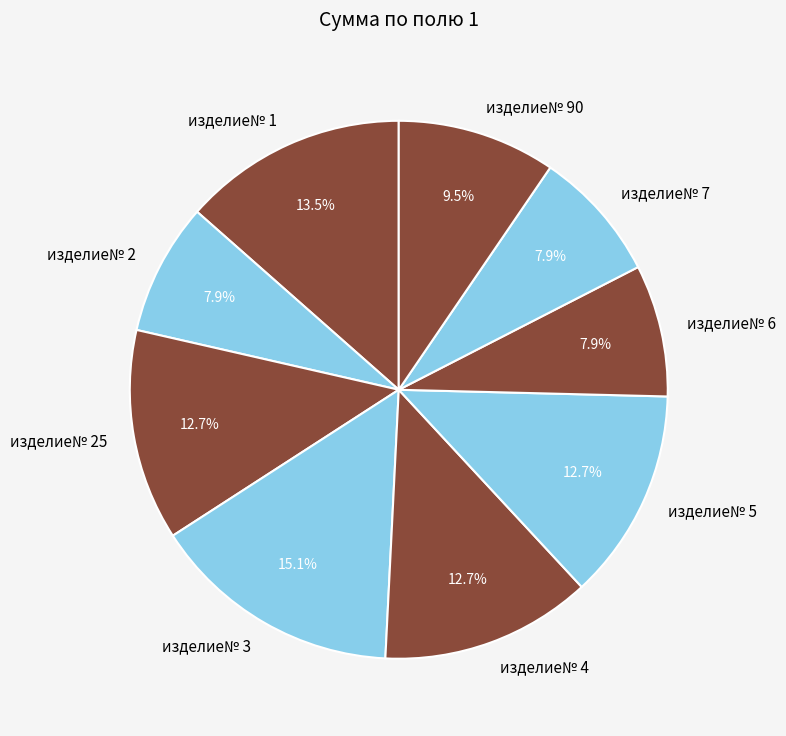

What portion of the pie excludes изделие№ 4?

87.3%